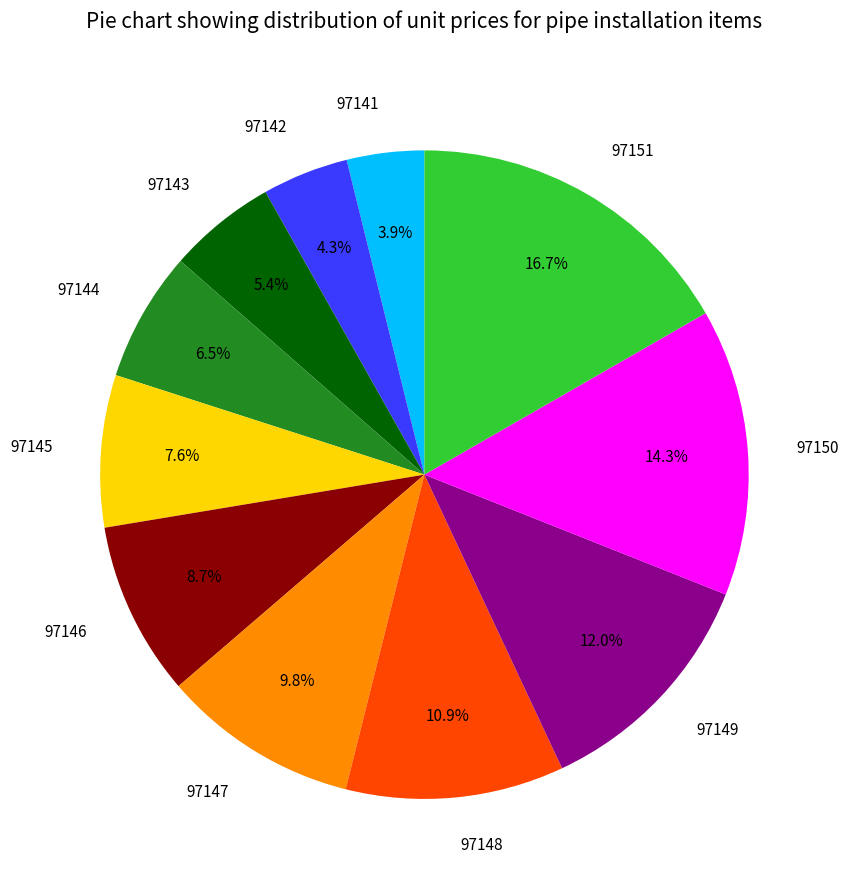

Which slice is the largest?

97151